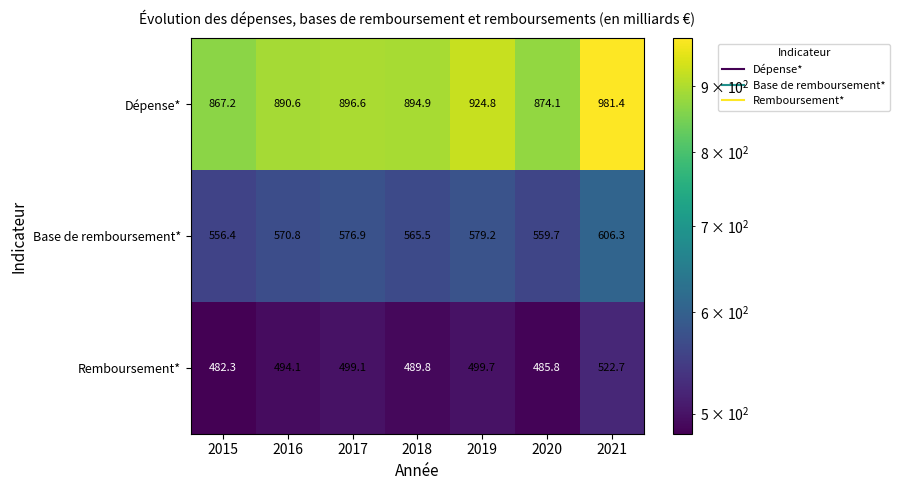

What is the total value across all series at 2020?

1919.6